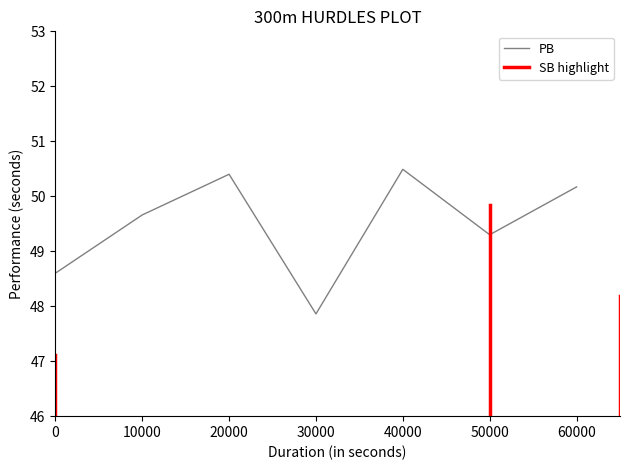

True or false: there are more than 2 points higher than both neighbors.

False